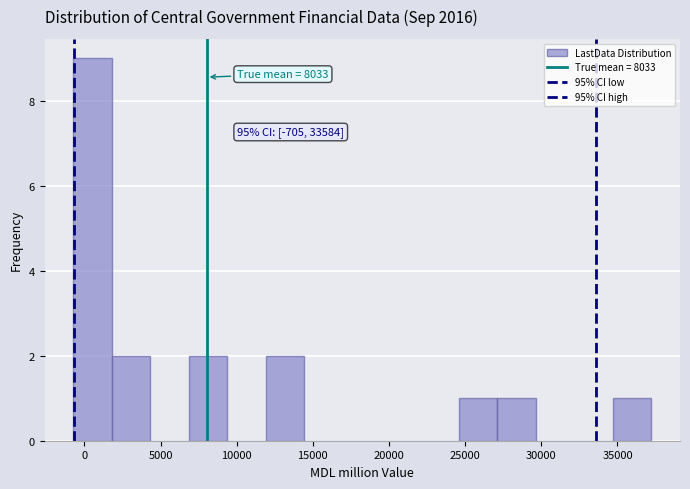

Over which range of the x-axis is the bar tallest?

-500 to 2000